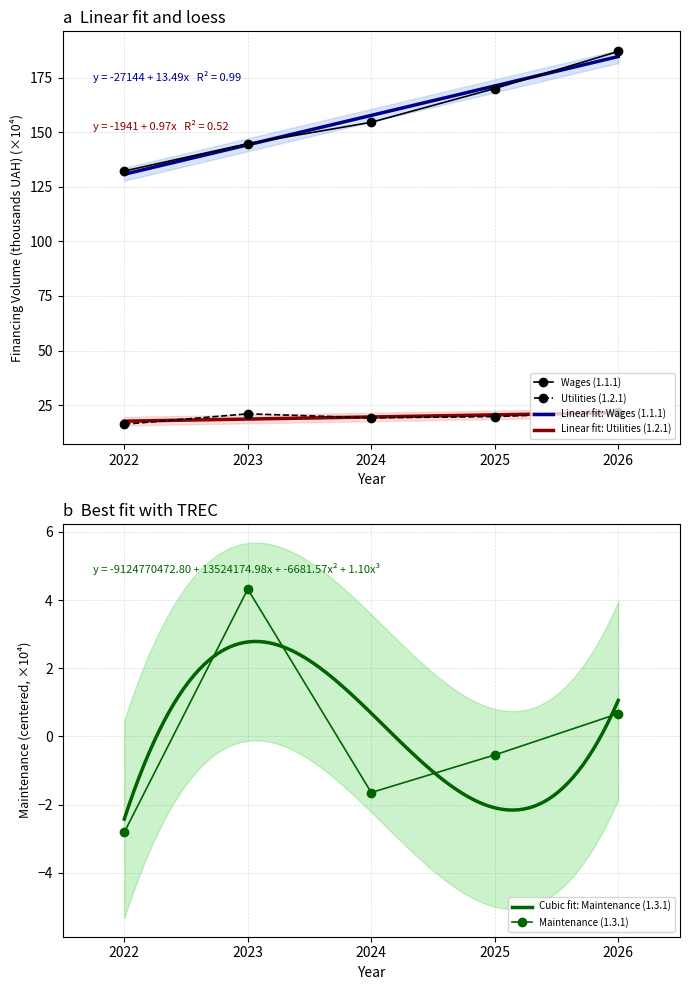

What is the smallest value displayed?

-2.8